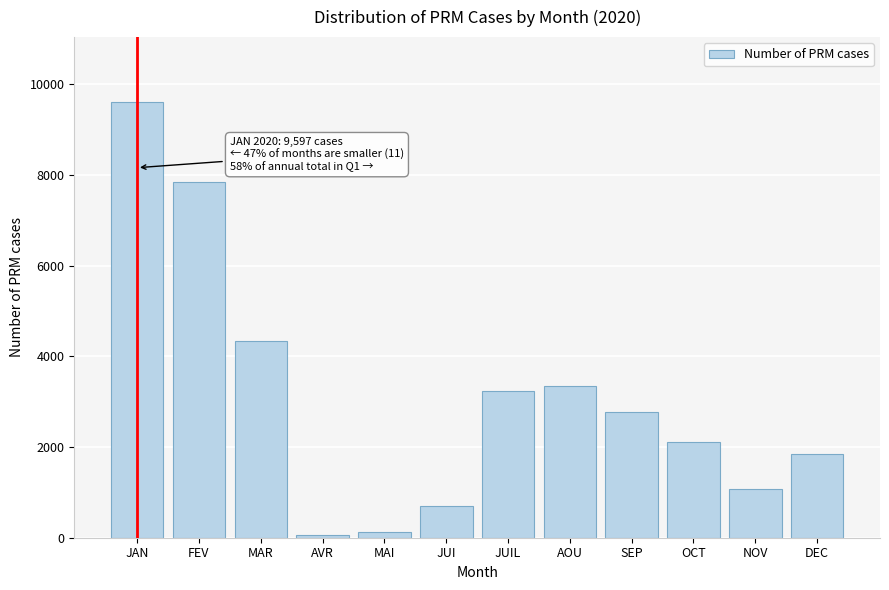

Reading left to right, extract all data points from this chart.

9597	7845	4335	67	117	692	3237	3355	2767	2116	1064	1835